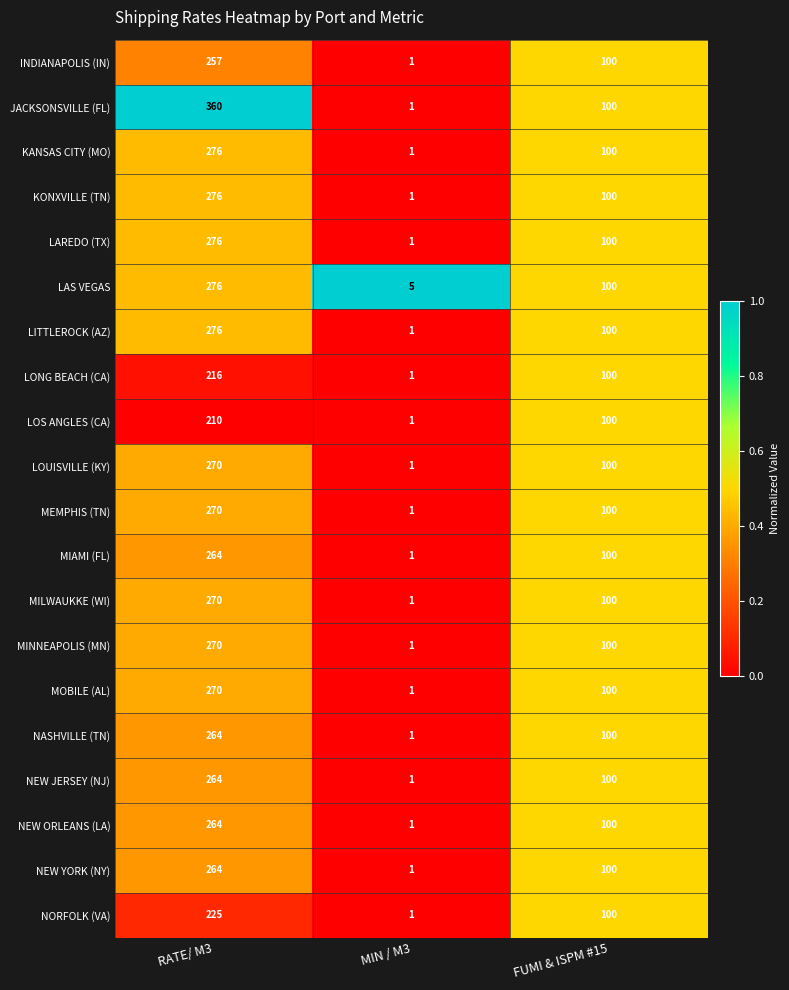

How many distinct data groups are displayed?

20